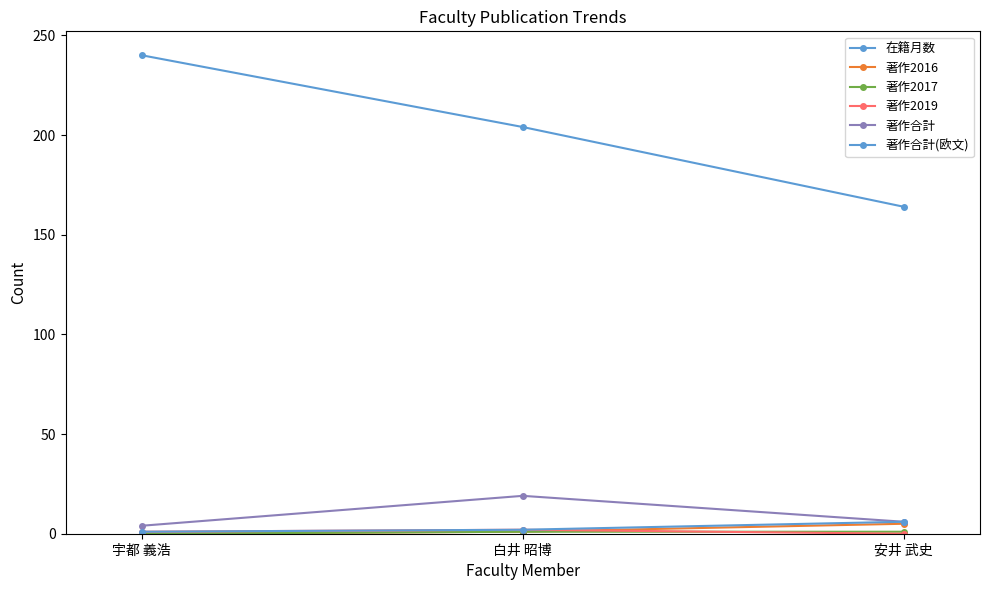

What is the lowest value of the 著作合計 series?

4